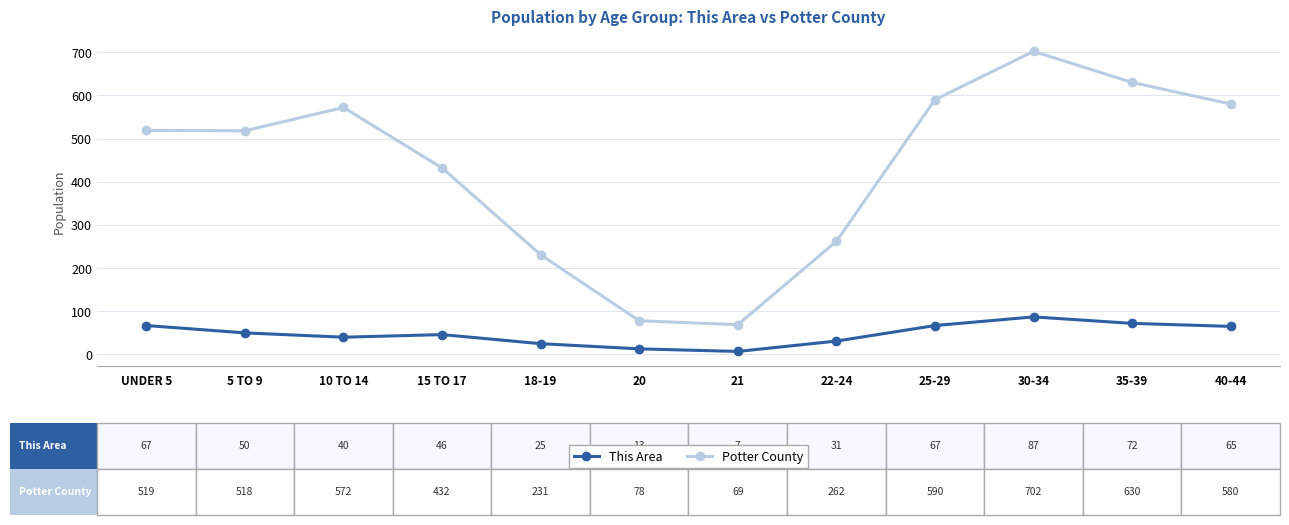

At which label does This Area first exceed 50?

UNDER 5